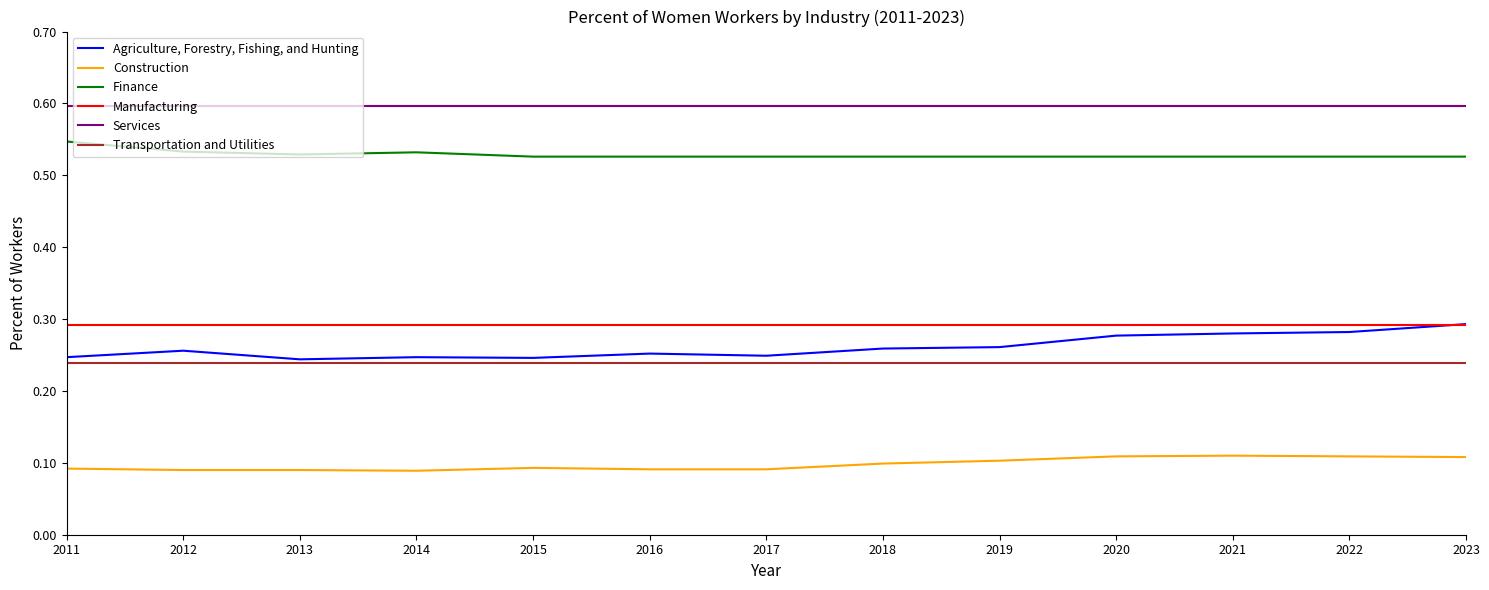

What is the minimum value for Services?

0.6